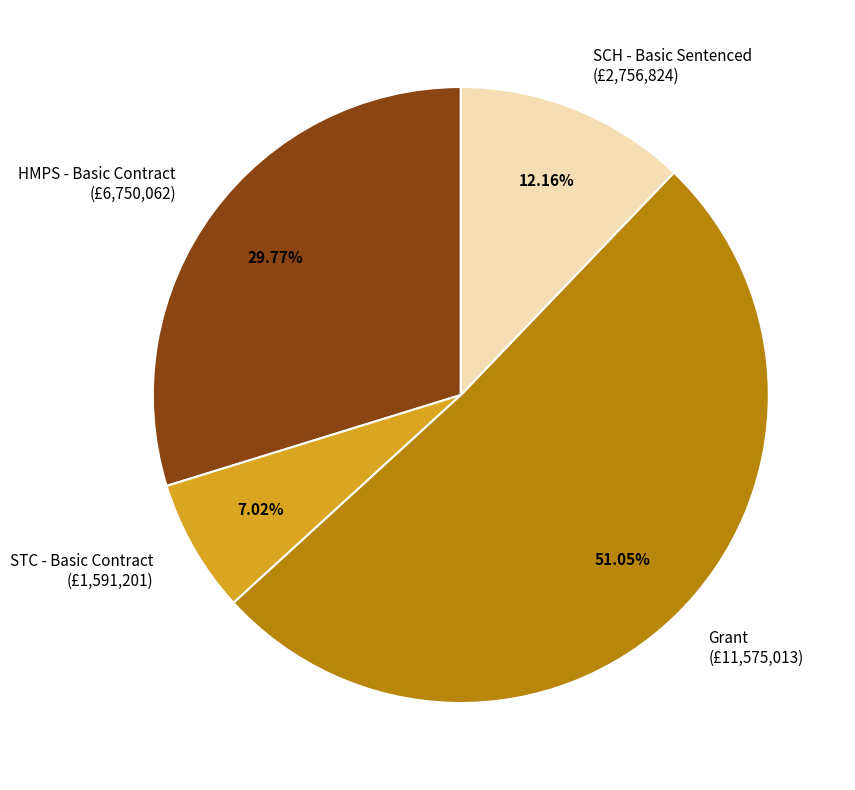

Approximately how many times larger is the value at Grant (£11,575,013) compared to SCH - Basic Sentenced (£2,756,824)?

4.2